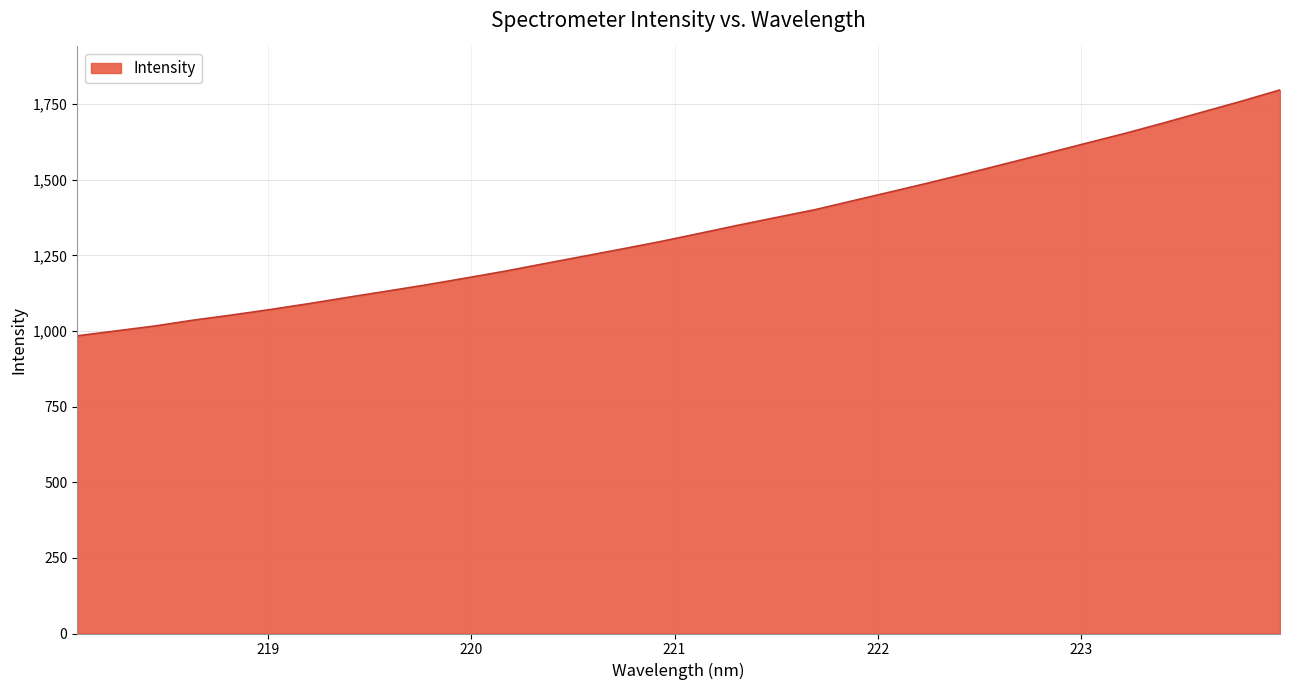

Does the chart have visible grid lines?

Yes